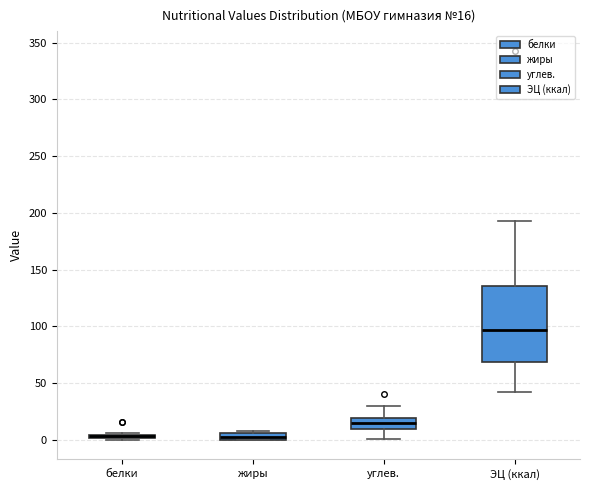

Comparing the boxes themselves (not the whiskers), which one is the tallest?

ЭЦ (ккал)